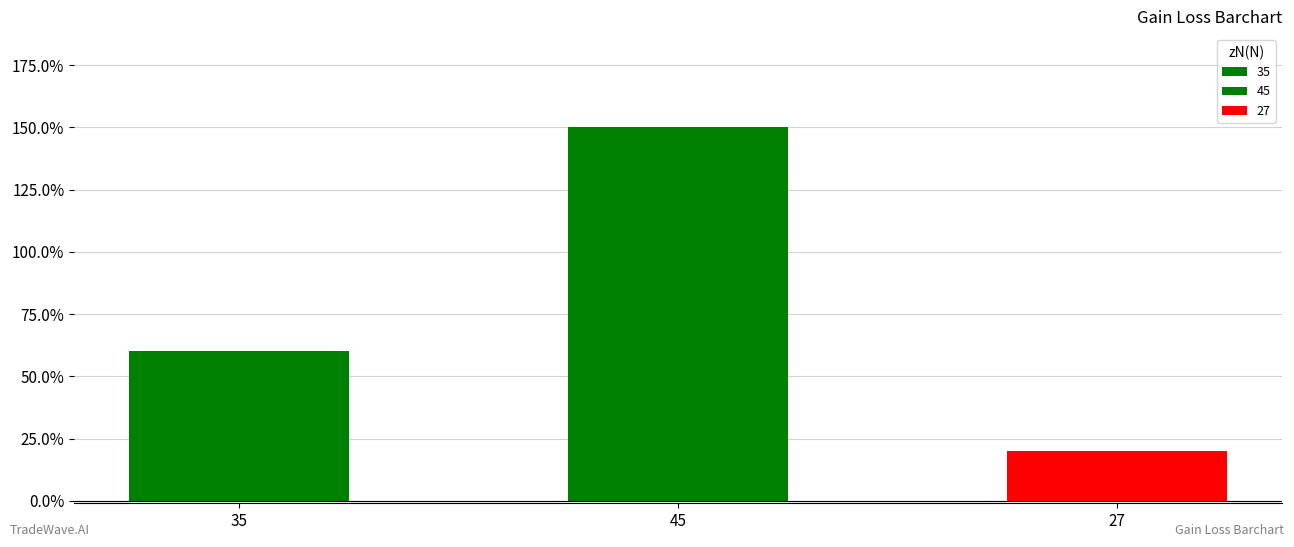

At which category does the chart reach its peak across all series?

45